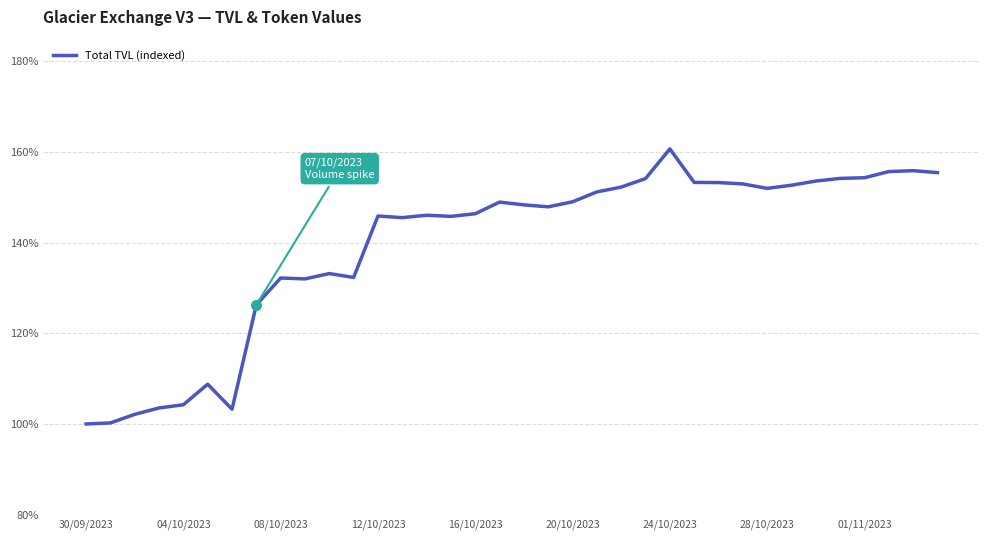

What is the minimum value shown in the chart?

100.0